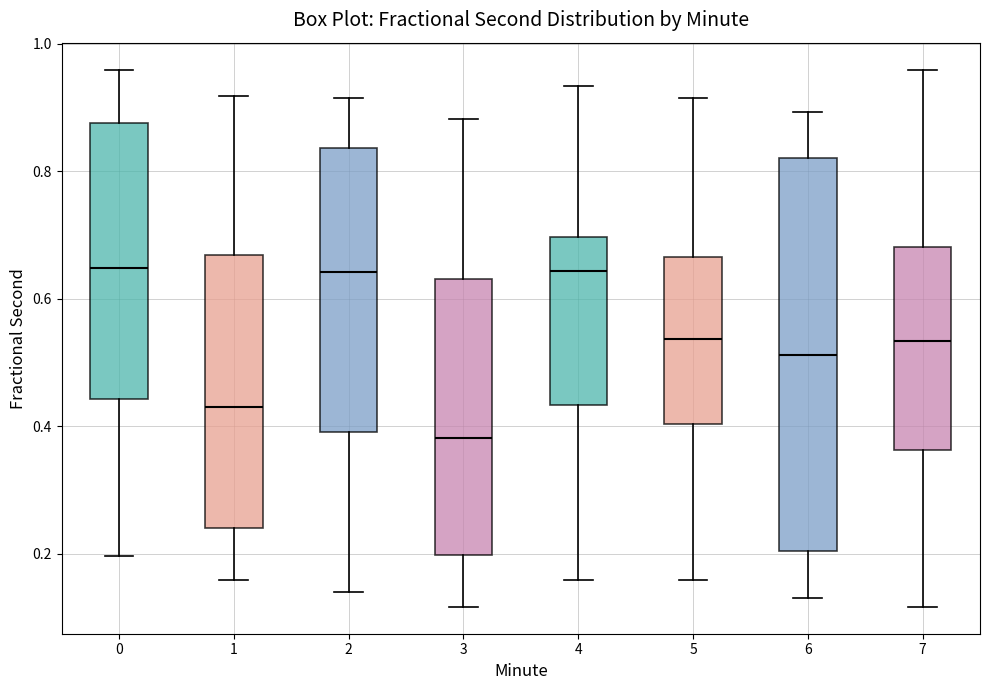

Comparing the boxes themselves (not the whiskers), which one is the tallest?

6